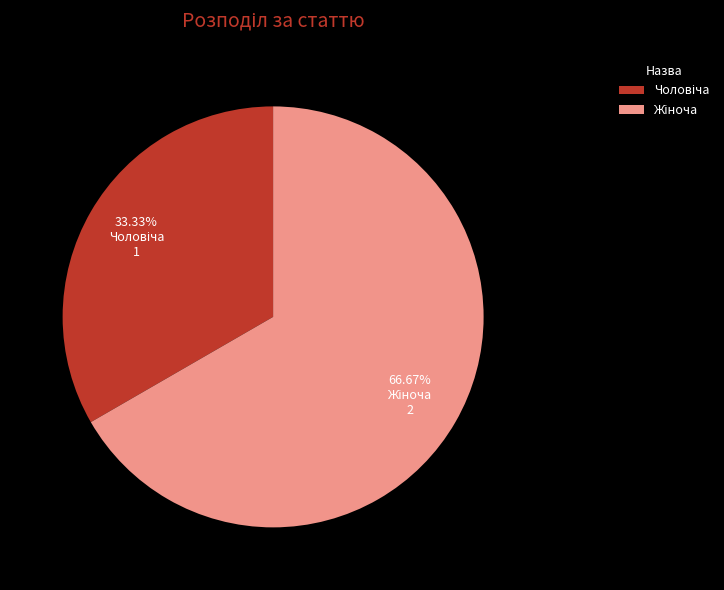

How many slices are in this pie chart?

2